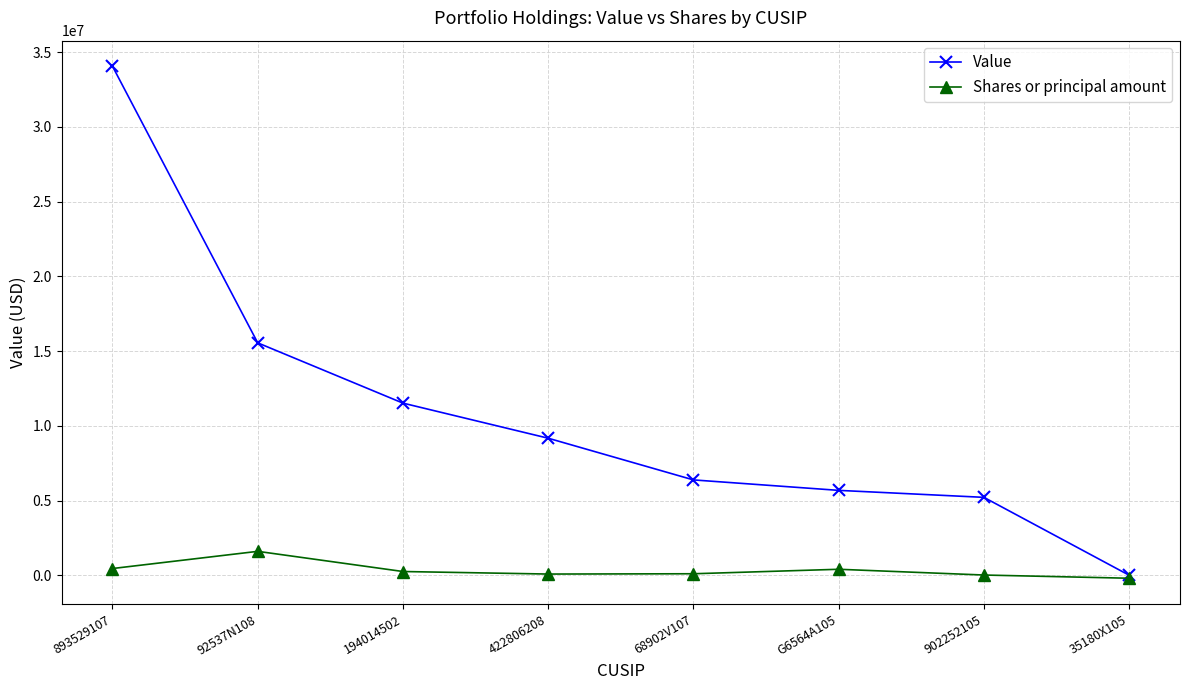

How many categories are shown in the chart?

8